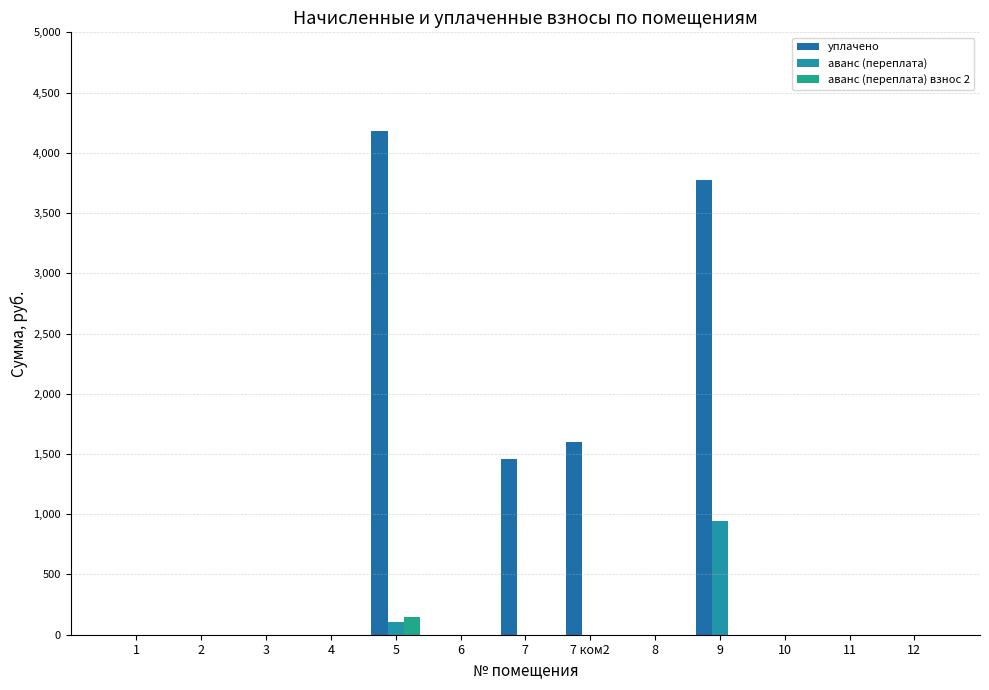

What are all the series names shown in the legend?

уплачено, аванс (переплата), аванс (переплата) взнос 2